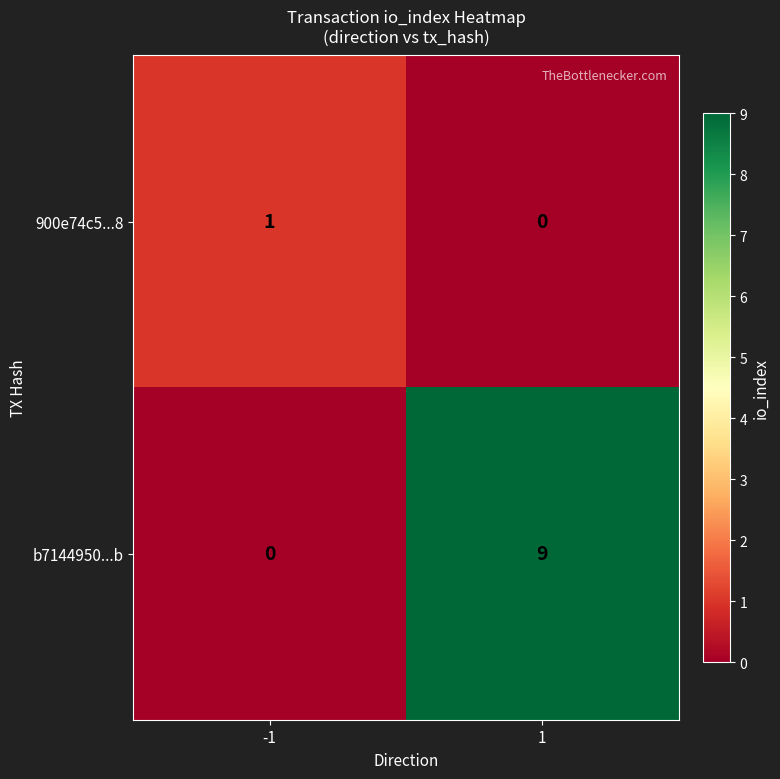

Which series has the largest total across all categories?

b7144950...b